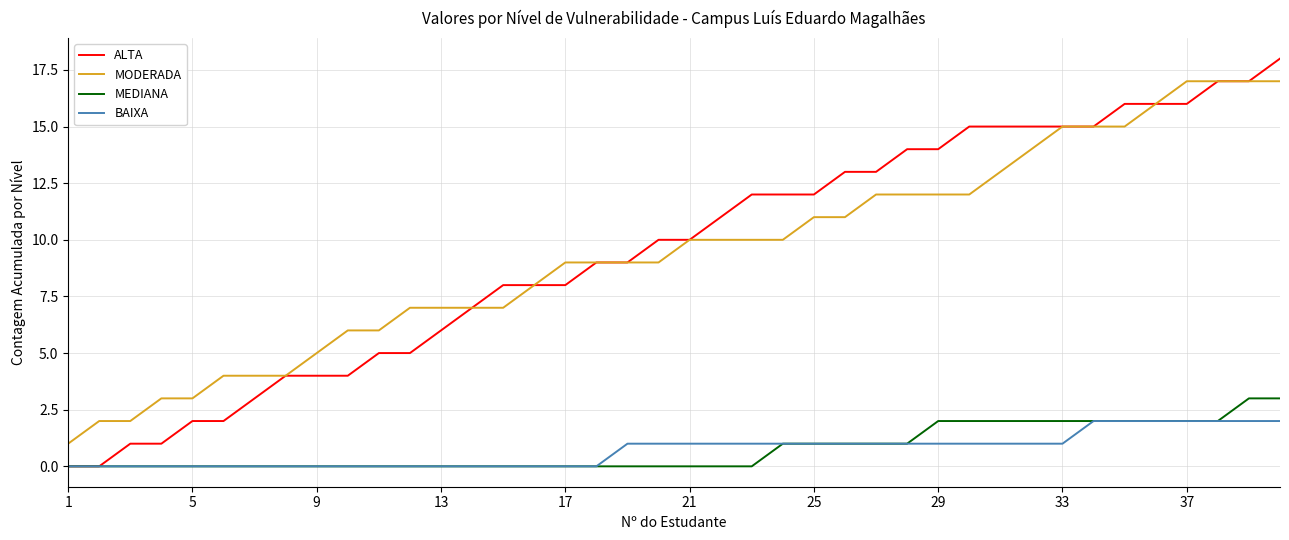

Does the chart display data point markers on the line(s)?

No